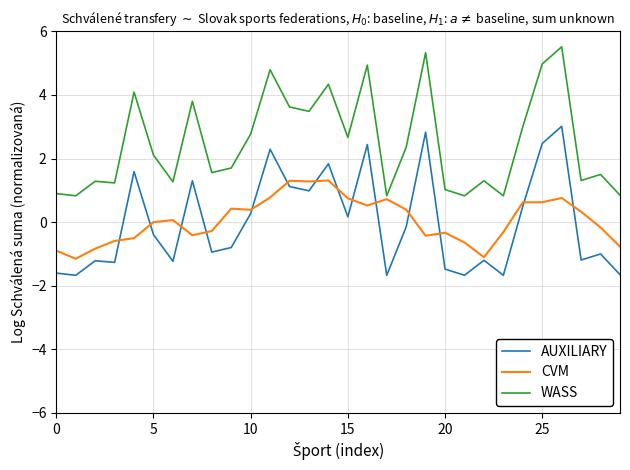

What is the lowest value of the AUXILIARY series?

-1.7